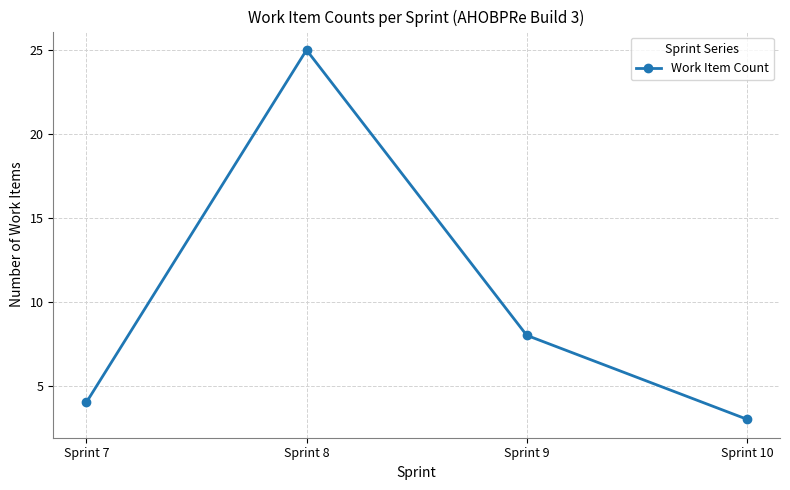

At which label does the data first exceed 8?

Sprint 8